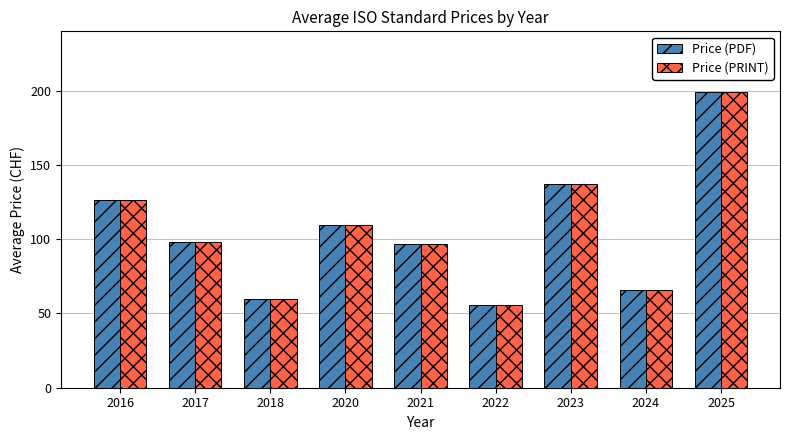

At how many categories does at least one series exceed 163?

1